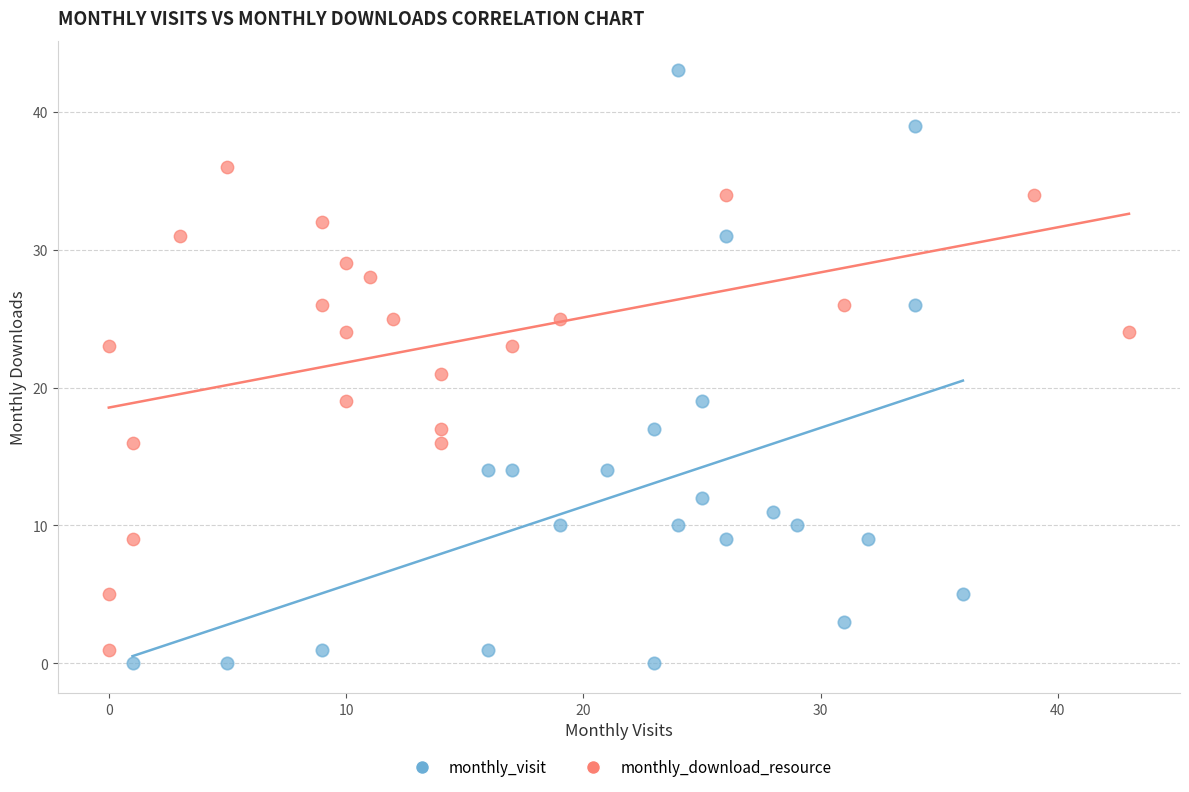

Which series reaches the maximum Y coordinate?

monthly_visit